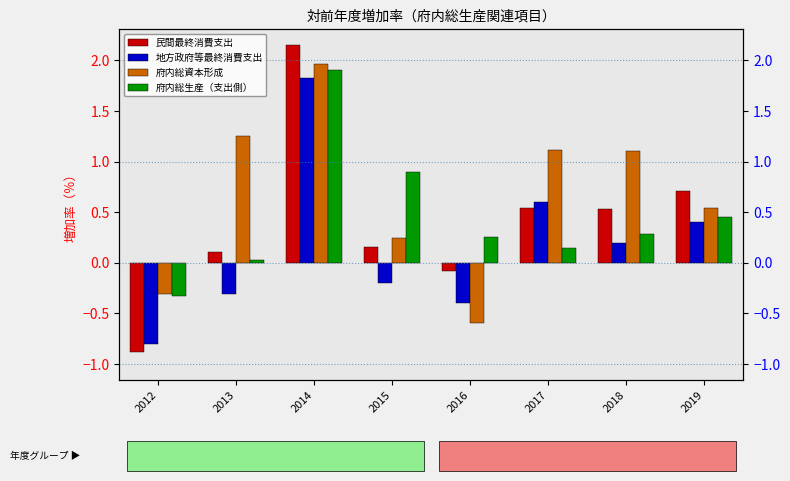

Reading right to left, extract all data points from this chart.

民間最終消費支出: 2019=0.7	2018=0.5	2017=0.5	2016=-0.1	2015=0.2	2014=2.2	2013=0.1	2012=-0.9
地方政府等最終消費支出: 2019=0.4	2018=0.2	2017=0.6	2016=-0.4	2015=-0.2	2014=1.8	2013=-0.3	2012=-0.8
府内総資本形成: 2019=0.5	2018=1.1	2017=1.1	2016=-0.6	2015=0.2	2014=2.0	2013=1.3	2012=-0.3
府内総生産（支出側）: 2019=0.5	2018=0.3	2017=0.1	2016=0.3	2015=0.9	2014=1.9	2013=0.0	2012=-0.3